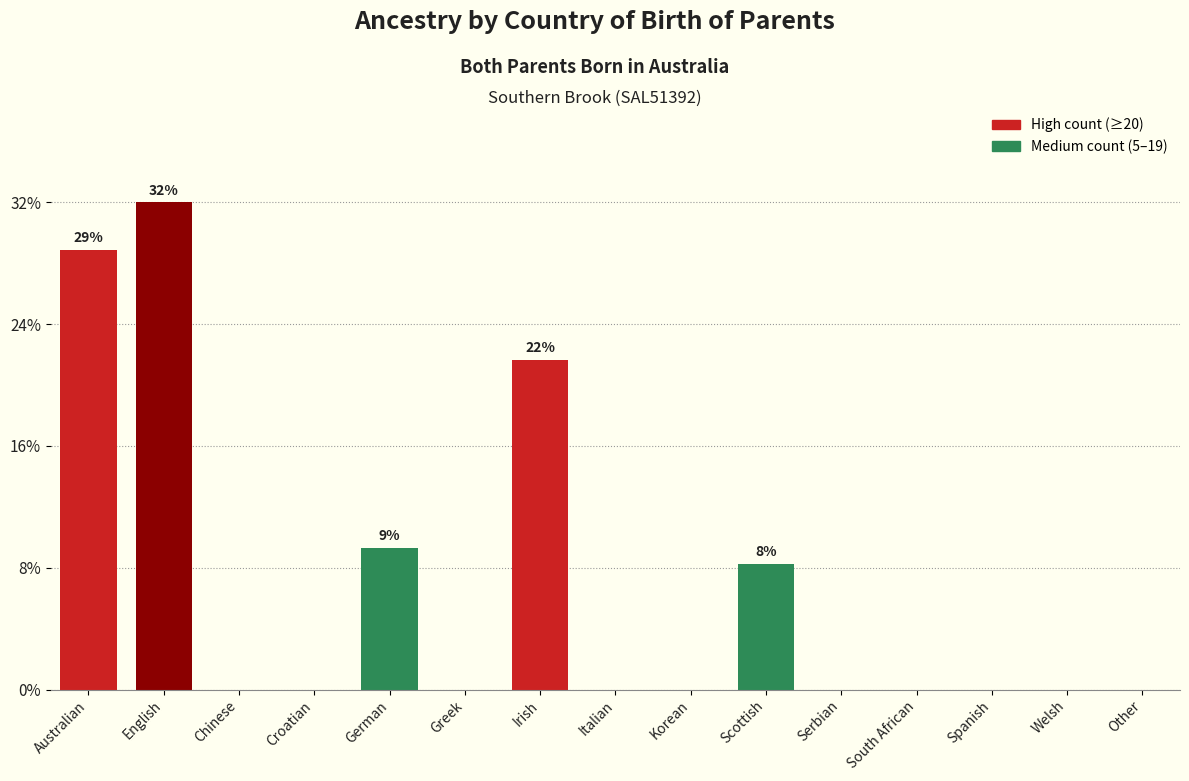

Are the bars horizontal?

No